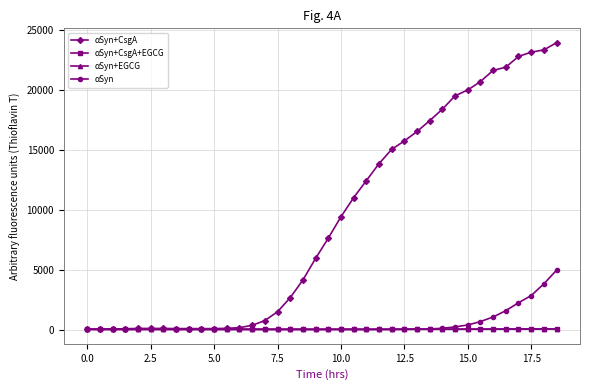

Which series has the widest spread of values?

αSyn+CsgA